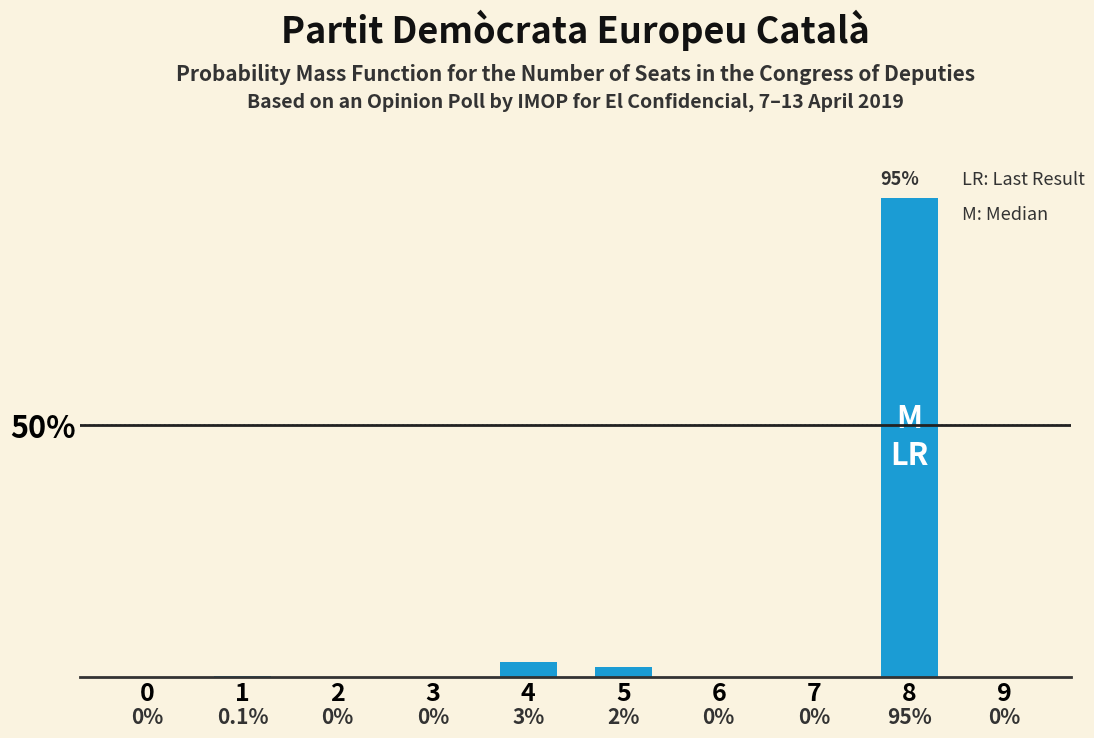

The value at 0 is 0.0. True or false?

True